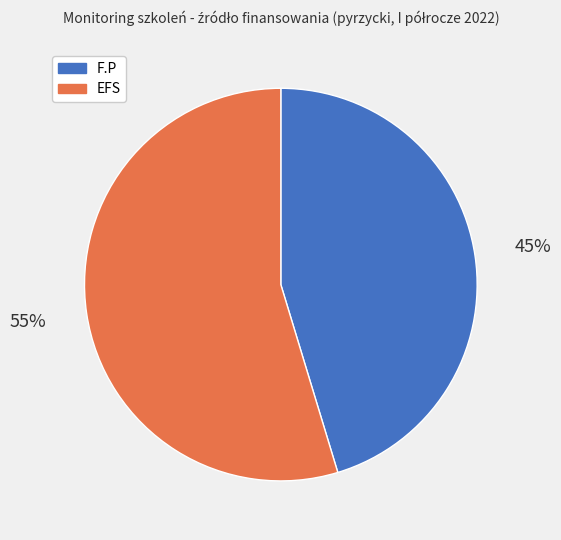

Is the sum of F.P and EFS greater than half?

Yes